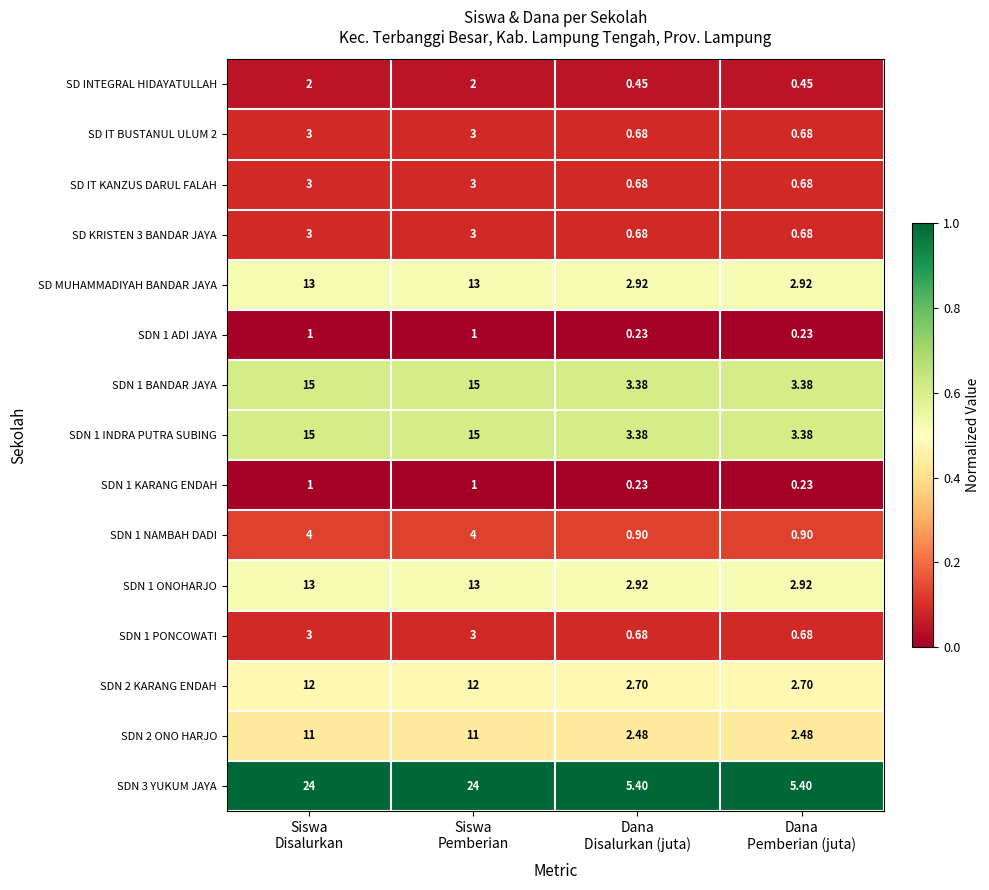

How many series are shown in this chart?

15